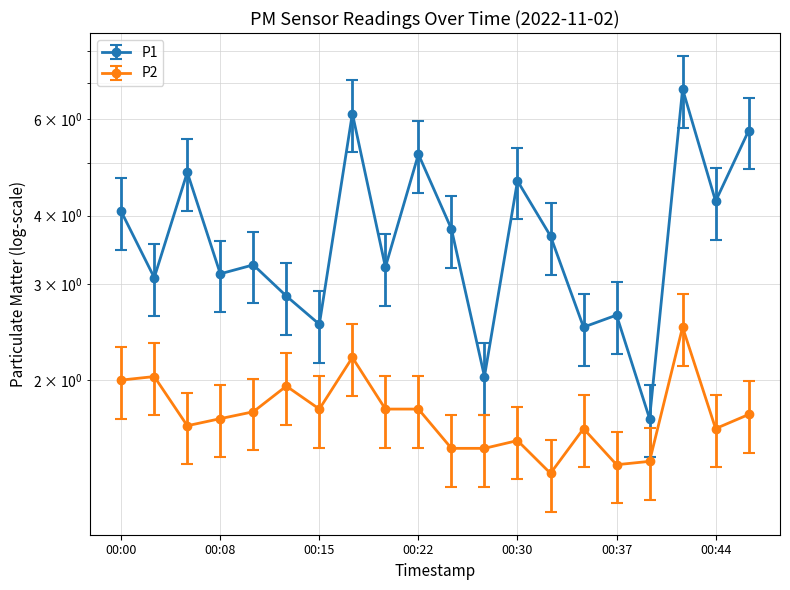

Which category has the highest value across all series?

00:42